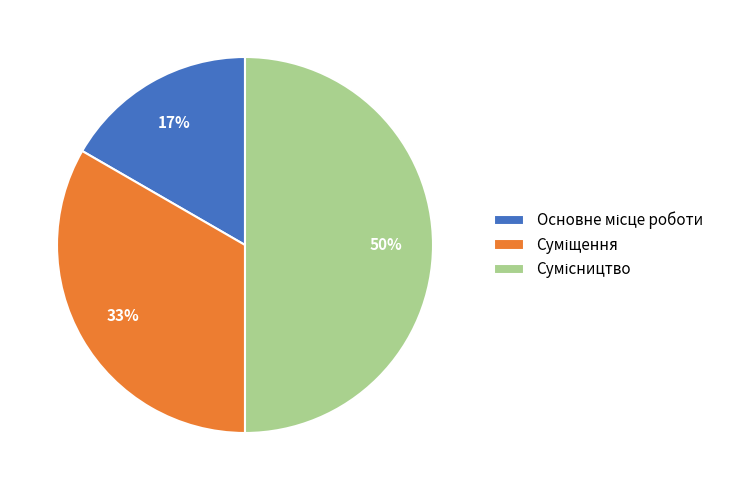

To the nearest percent, what is the difference between the largest and smallest slice percentages?

33%